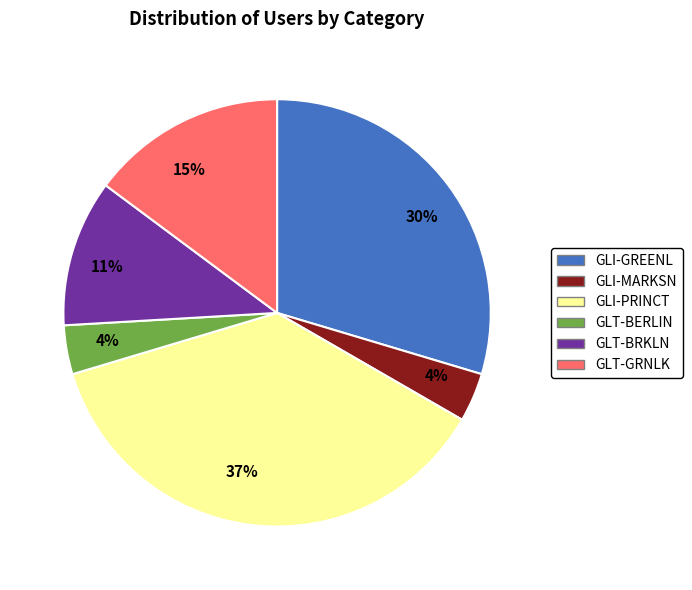

Does any single category account for the majority?

No